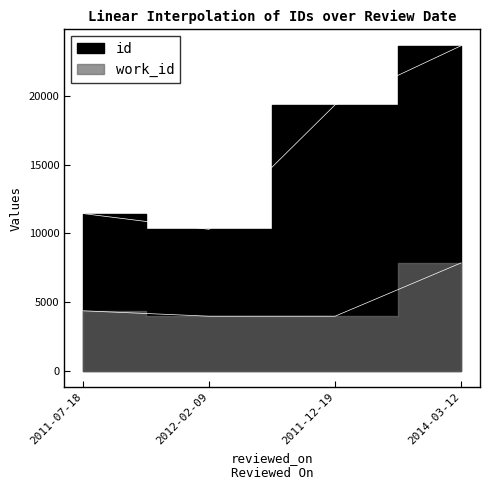

What is the maximum value for work_id?

7842